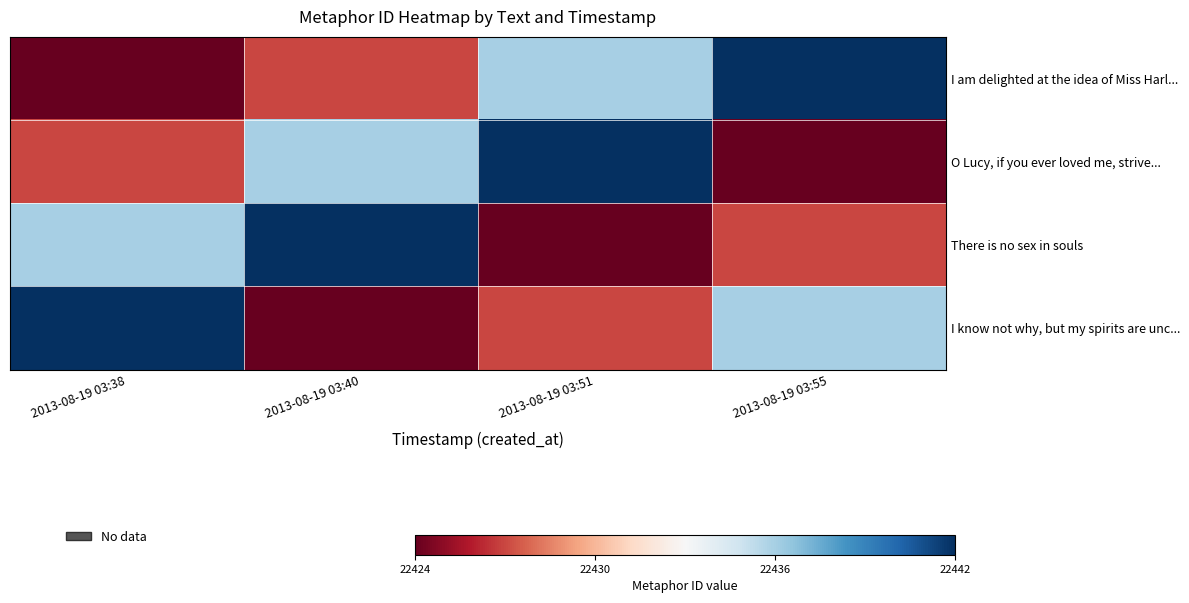

Which series has the largest range (max minus min)?

I am delighted at the idea of Miss Harl...